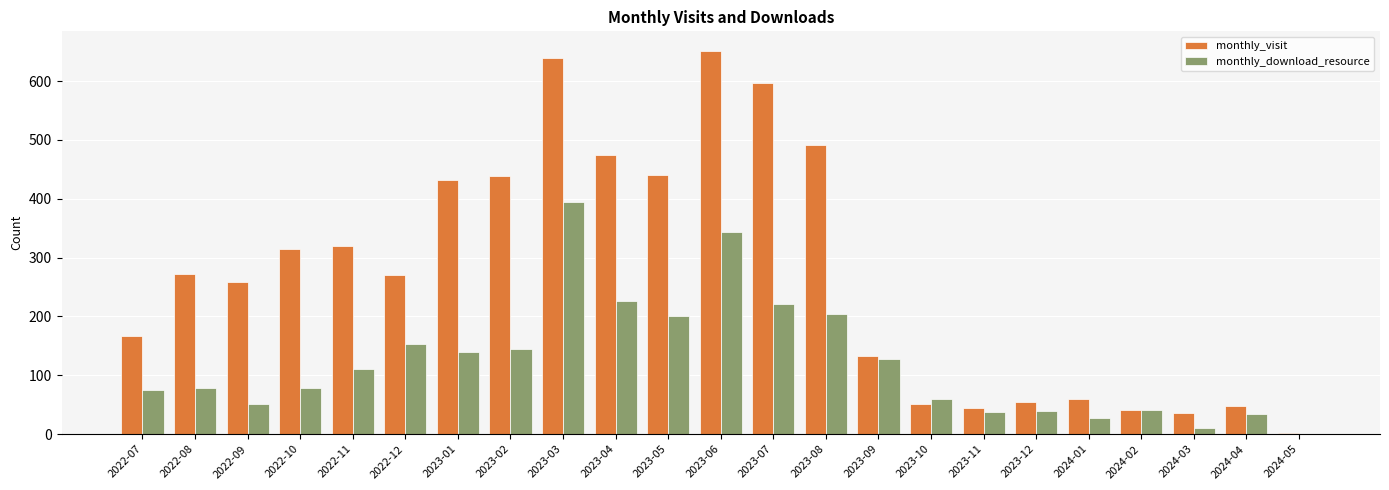

Does the chart contain stacked bars?

No